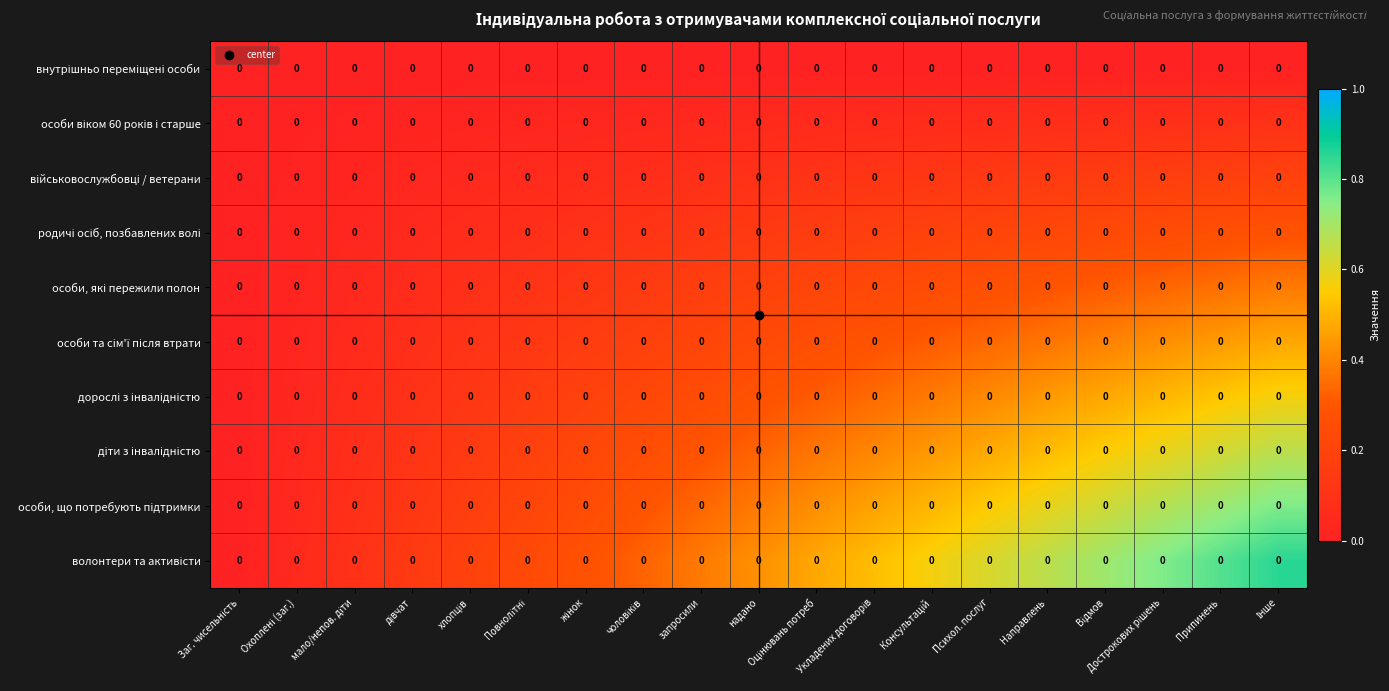

Which category has the lowest value across all series?

Заг. чисельність